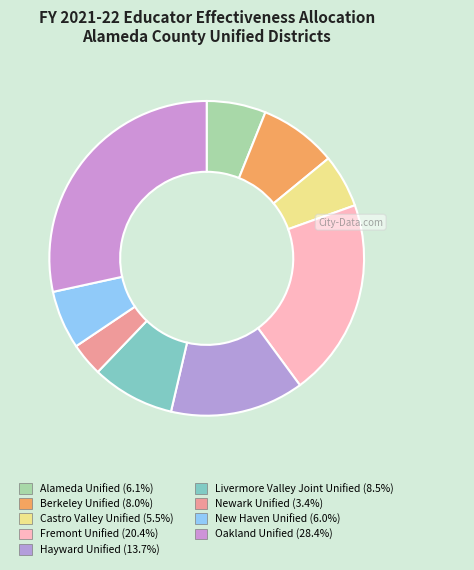

Count the number of slices in the pie.

9